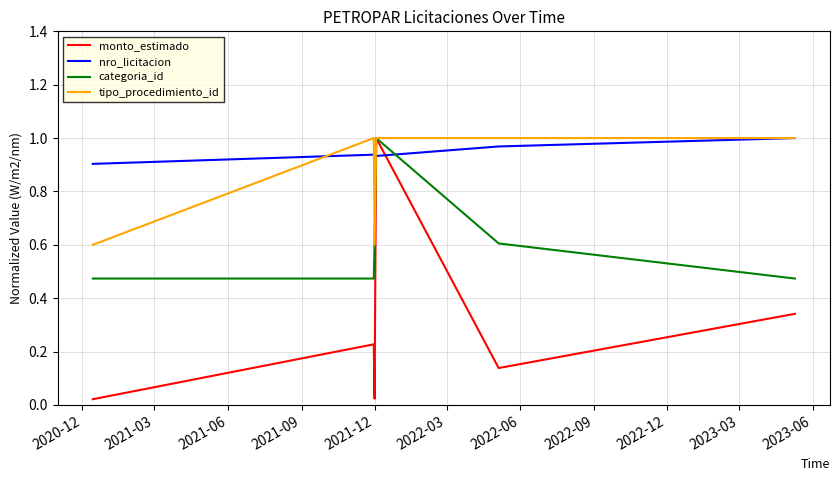

True or false: nro_licitacion and monto_estimado cross at least once.

True